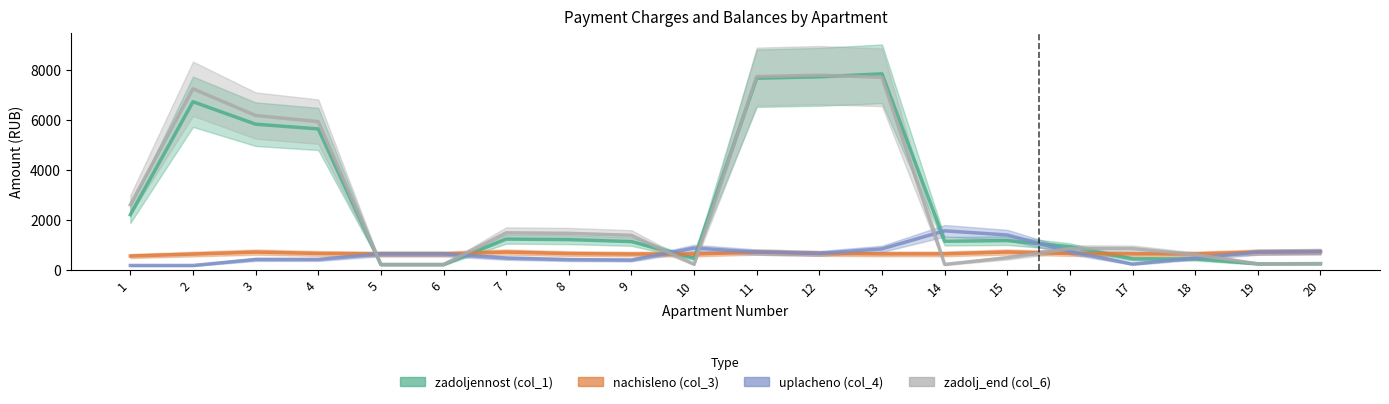

How many data points in zadoljennost (col_1) are less than 1162?

10